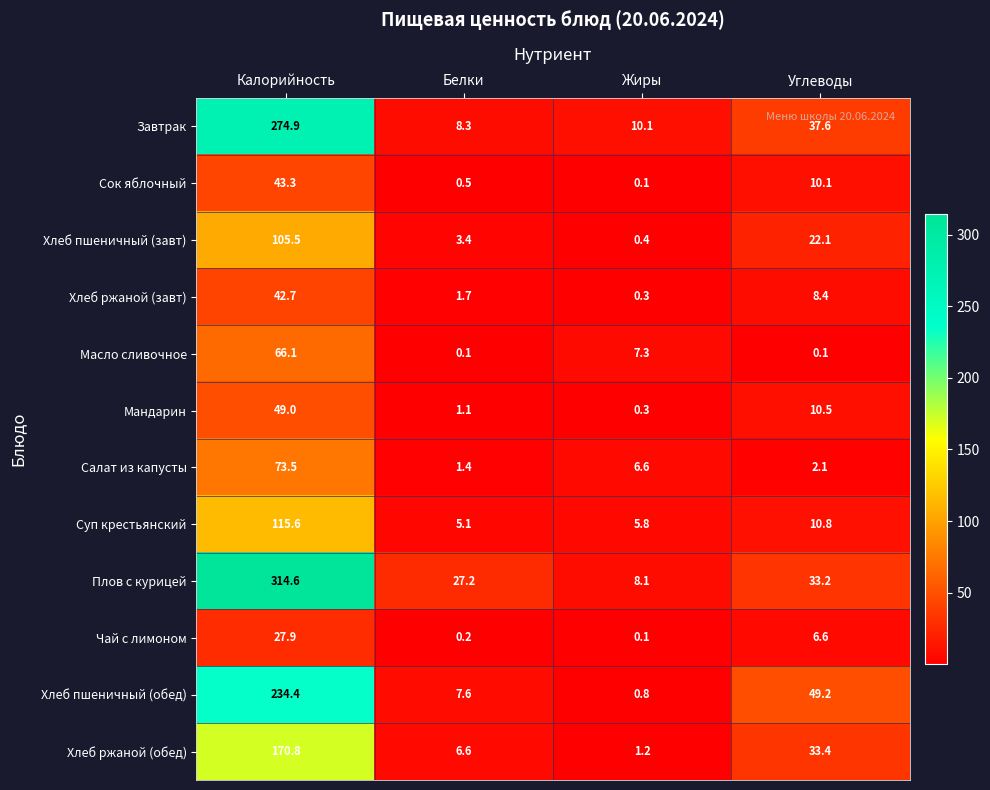

Which series has the largest total across all categories?

Плов с курицей